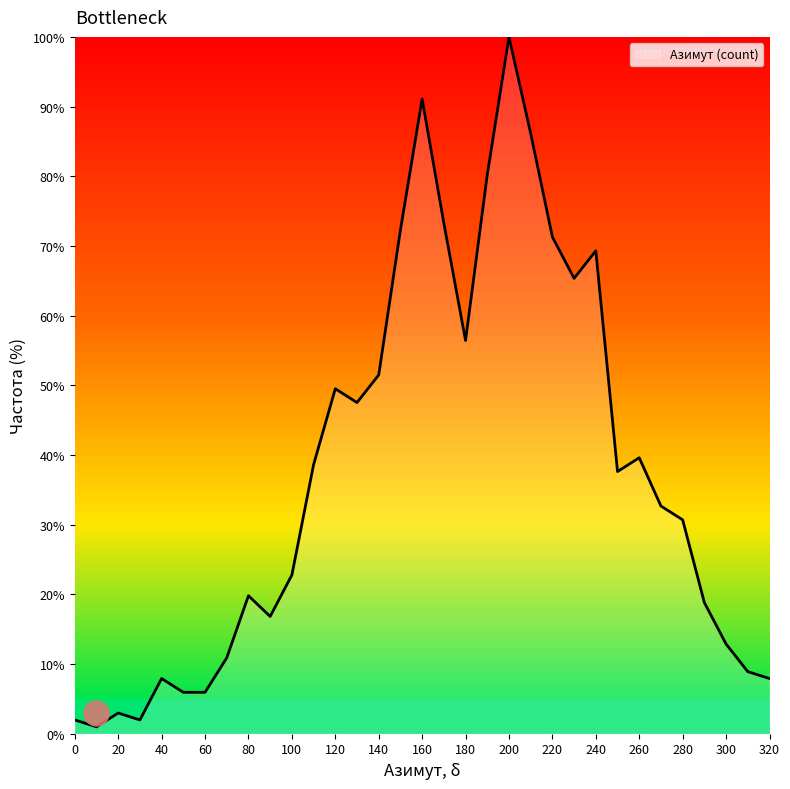

What is the difference between the maximum and minimum values?

99.0